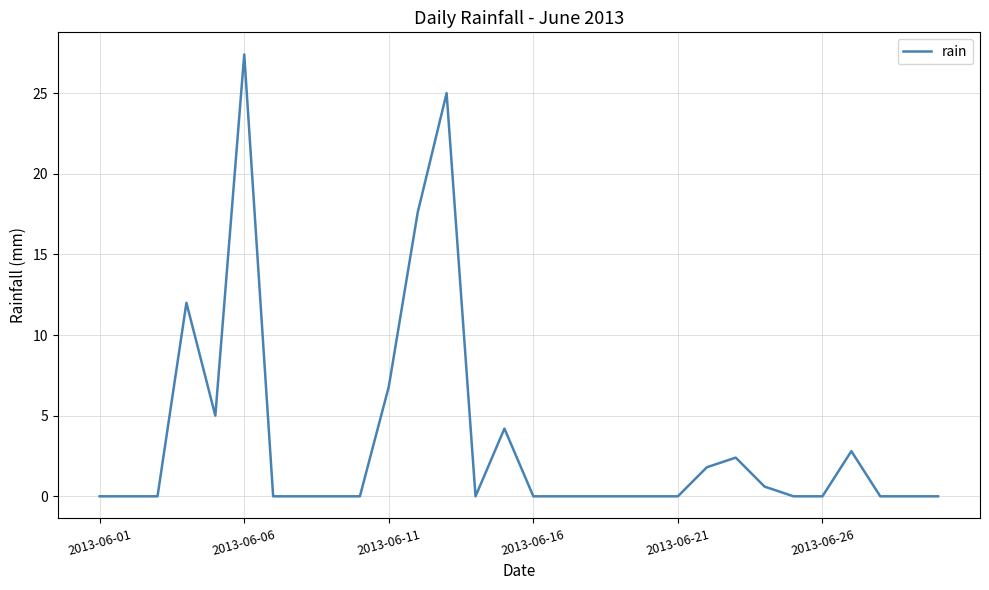

Reading left to right, what are all the values shown in this chart?

0.0	0.0	0.0	12.0	5.0	27.4	0.0	0.0	0.0	0.0	6.8	17.6	25.0	0.0	4.2	0.0	0.0	0.0	0.0	0.0	0.0	1.8	2.4	0.6	0.0	0.0	2.8	0.0	0.0	0.0